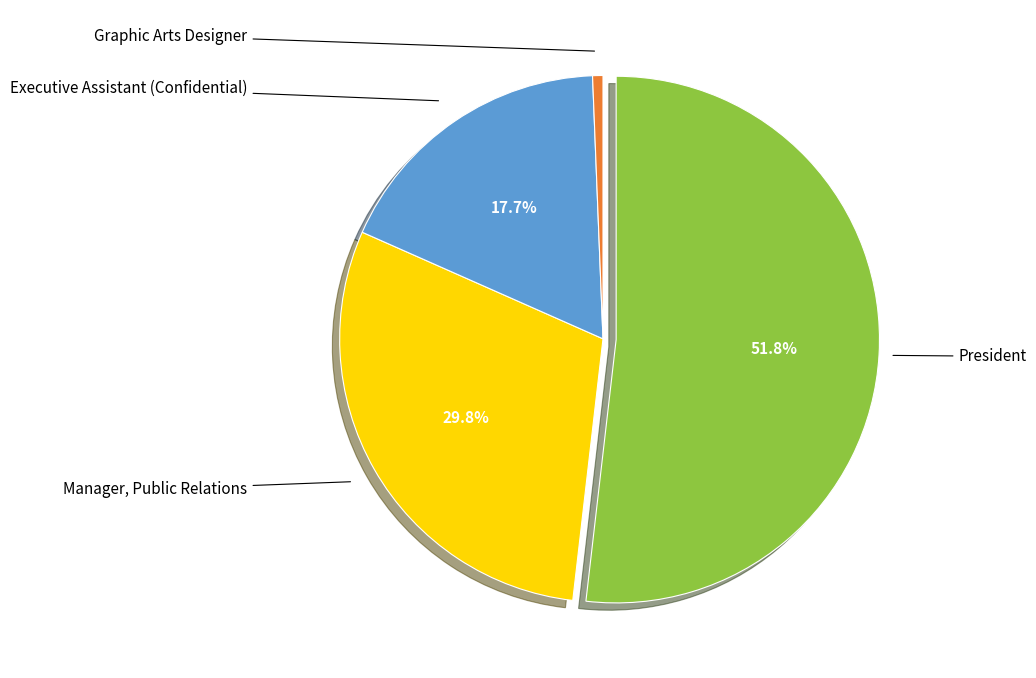

To the nearest percent, what portion does Graphic Arts Designer represent?

1%